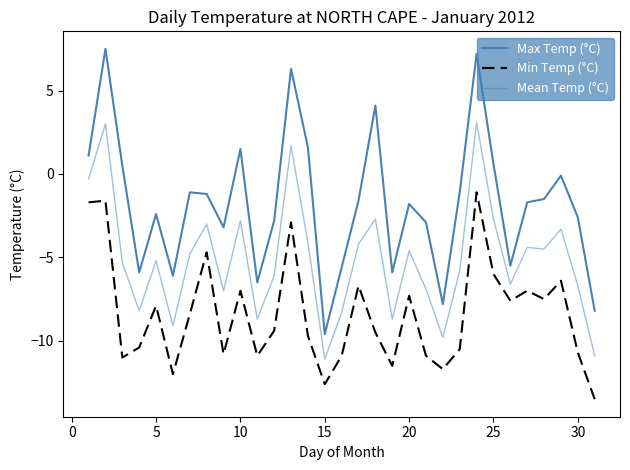

Is this an area chart (filled region under the line)?

No